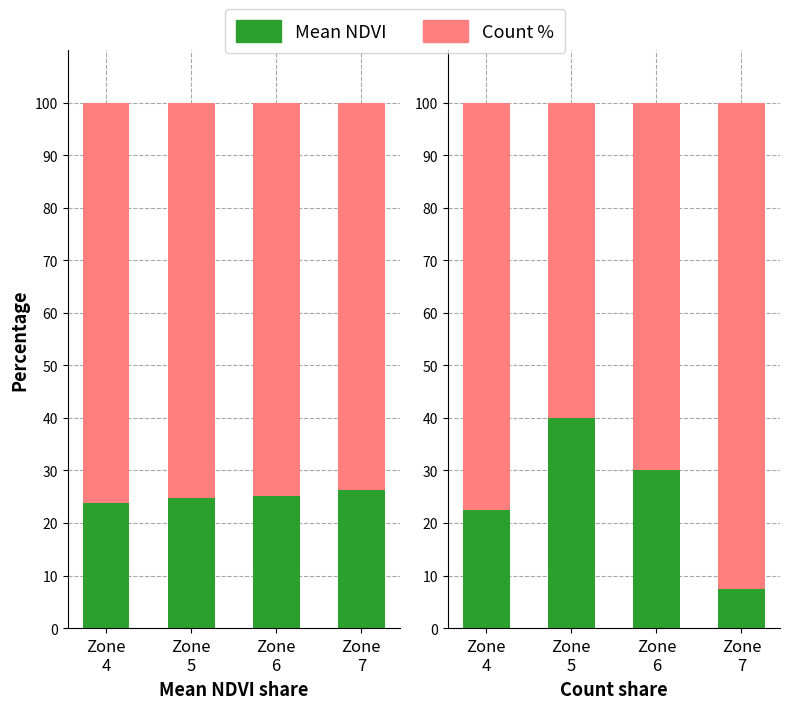

The Count % series shows 33.5 at Zone
7. True or false?

False